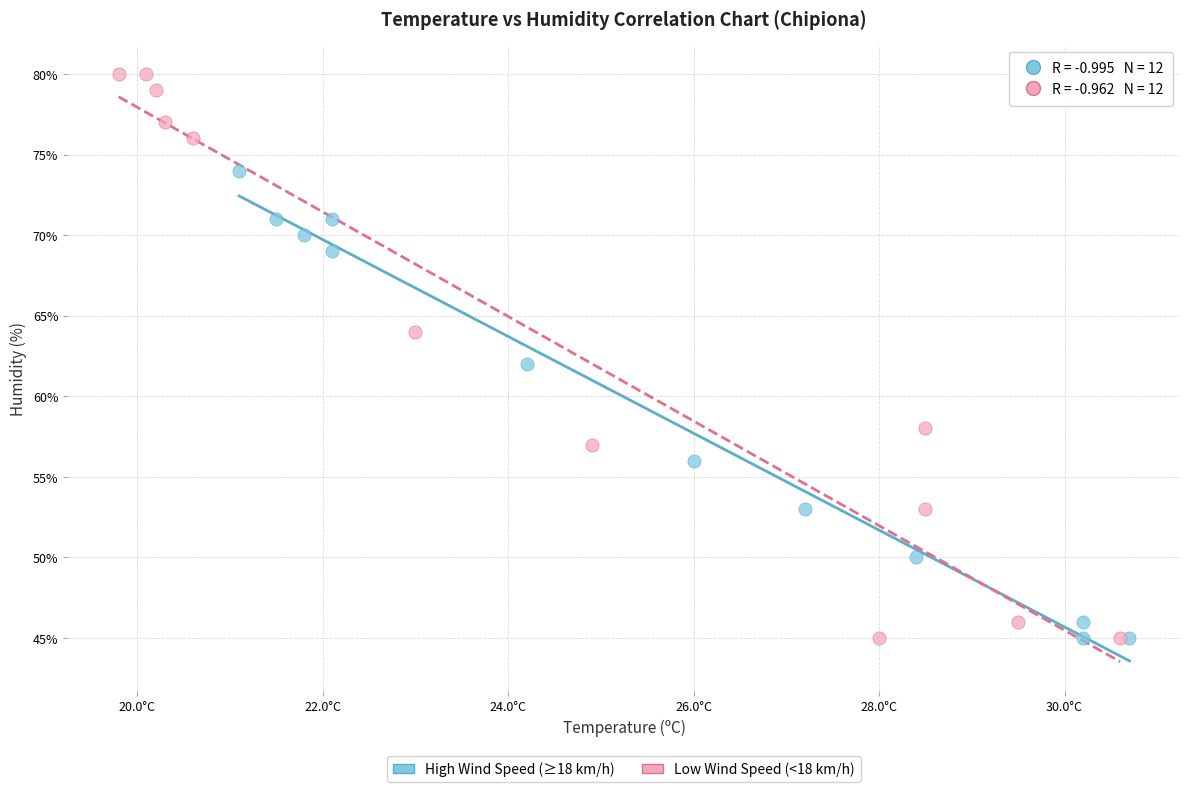

Which series has the widest spread of Y values?

Low Wind Speed (<18 km/h)